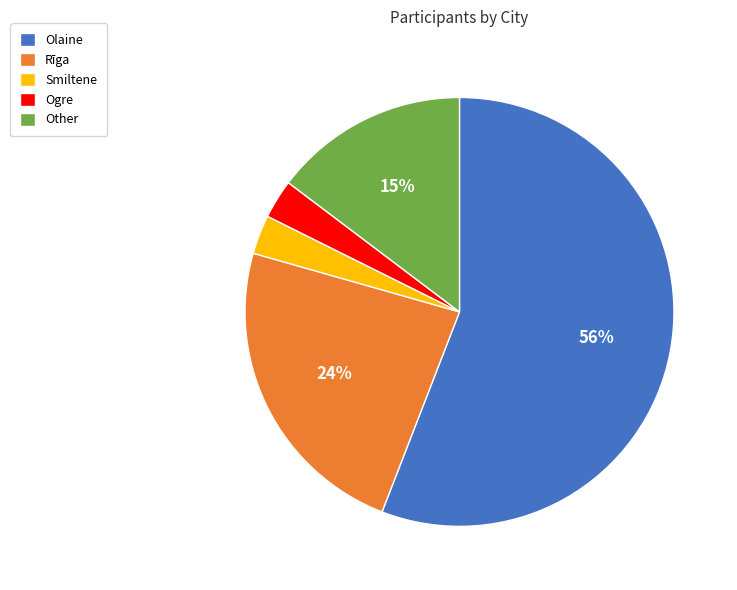

Is the sum of Smiltene and Ogre greater than half?

No